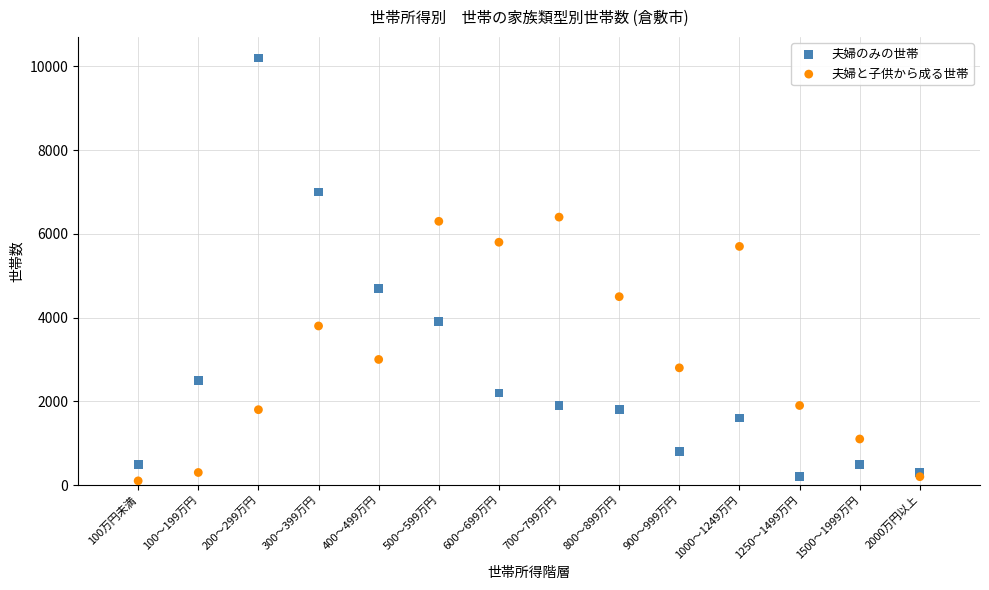

What is the X range (max minus min) for the scatter plot?

13